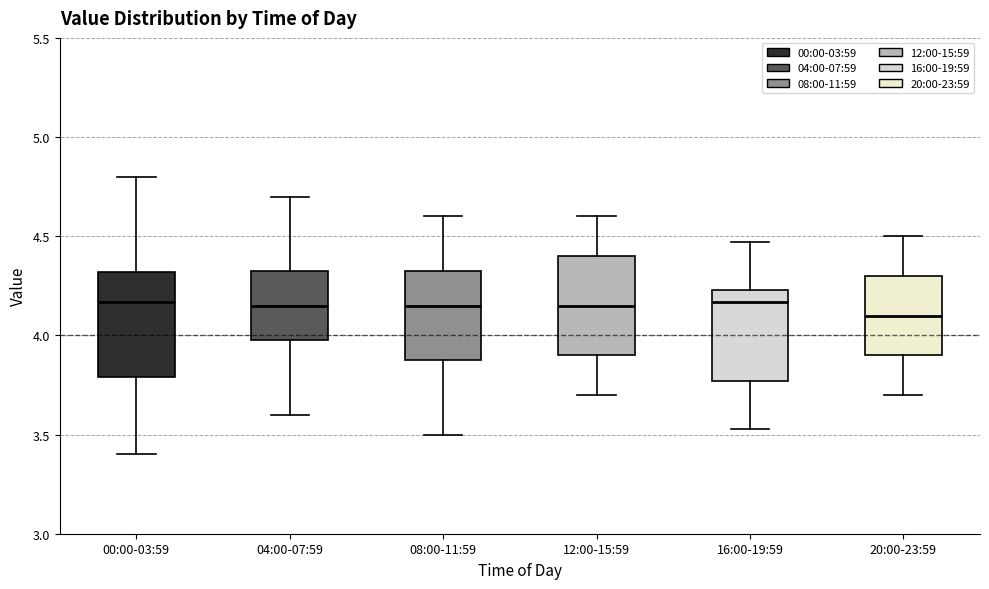

Where does the lower whisker of the box for 08:00-11:59 end on the y-axis? The values are not printed on the chart, so give them approximately, as read against the axis.

3.50